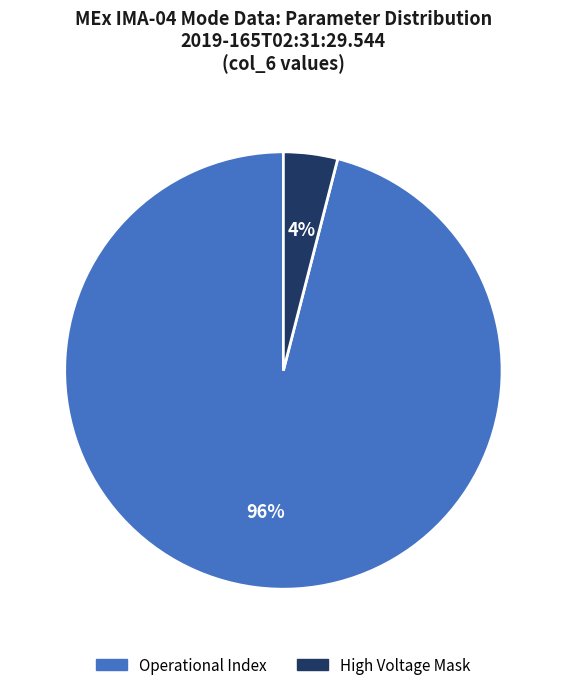

Count the number of slices in the pie.

2